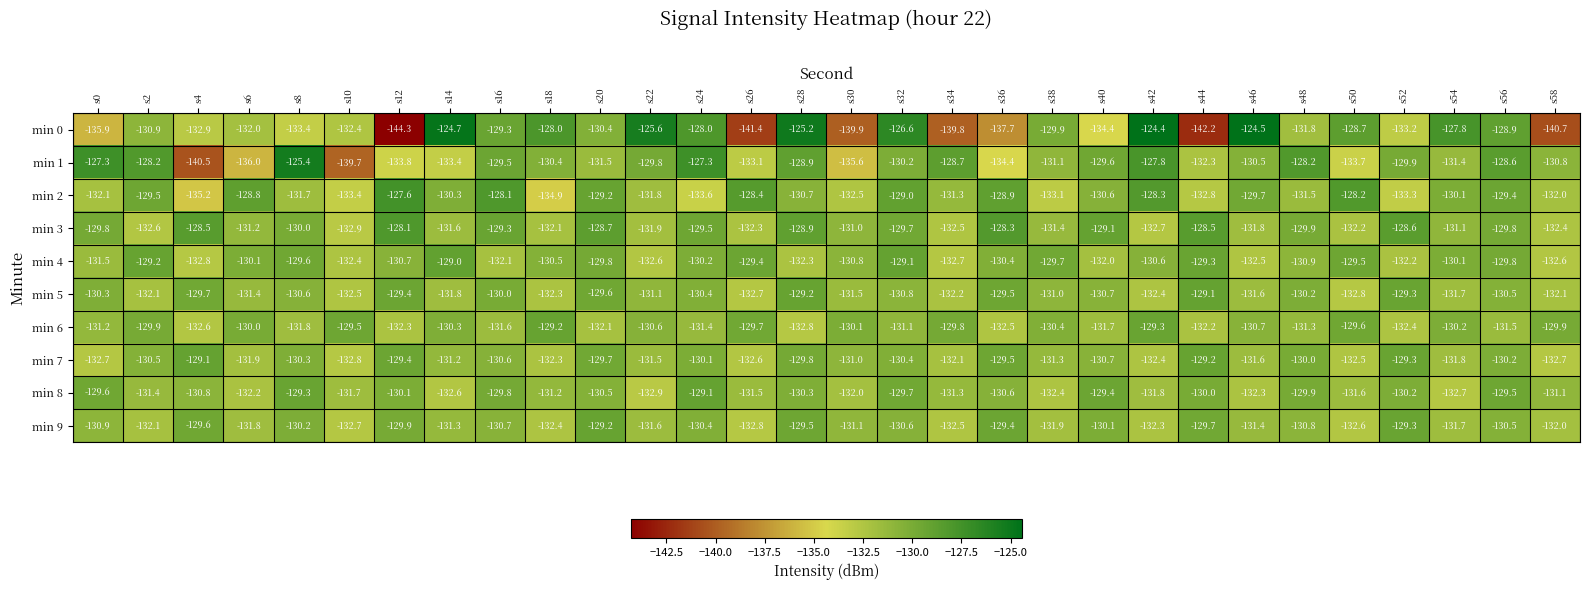

What is the sum of the min 4 values at s8 and s30?

-260.4